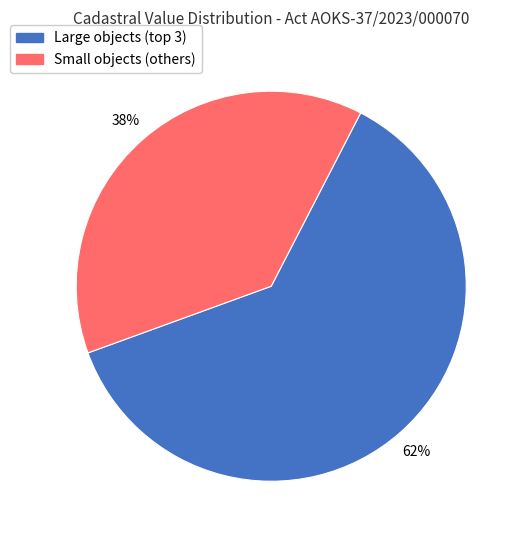

Rank the categories by value from lowest to highest.

Small objects (others), Large objects (top 3)